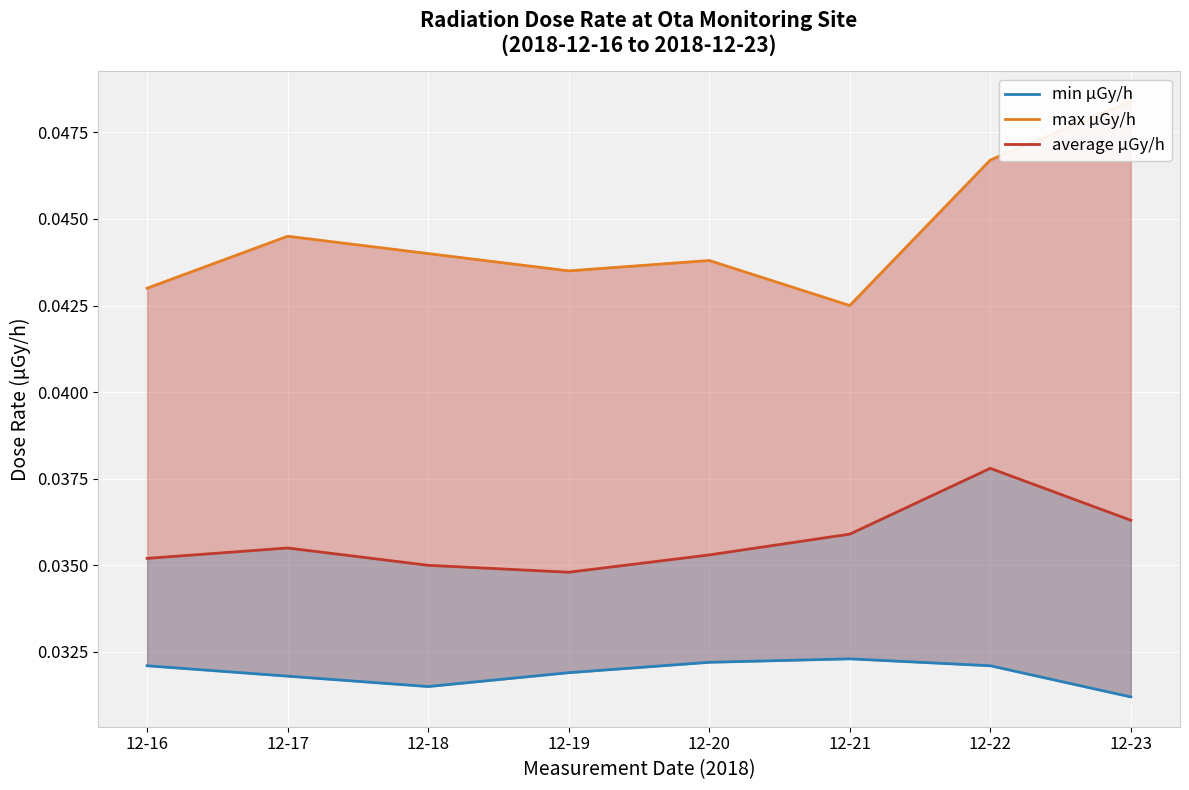

How many lines are shown in the chart?

3